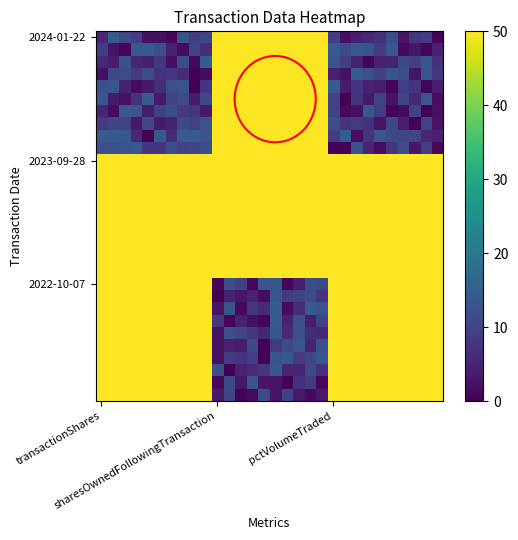

What is the minimum value shown in the chart?

0.1